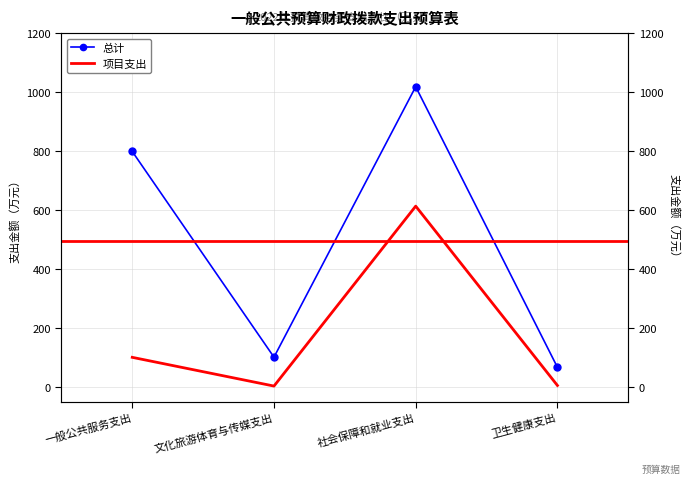

Reading right to left, transcribe all the data shown in this chart.

总计: 卫生健康支出=66.7	社会保障和就业支出=1018.2	文化旅游体育与传媒支出=101.0	一般公共服务支出=798.6
项目支出: 卫生健康支出=5.0	社会保障和就业支出=613.2	文化旅游体育与传媒支出=3.0	一般公共服务支出=100.4